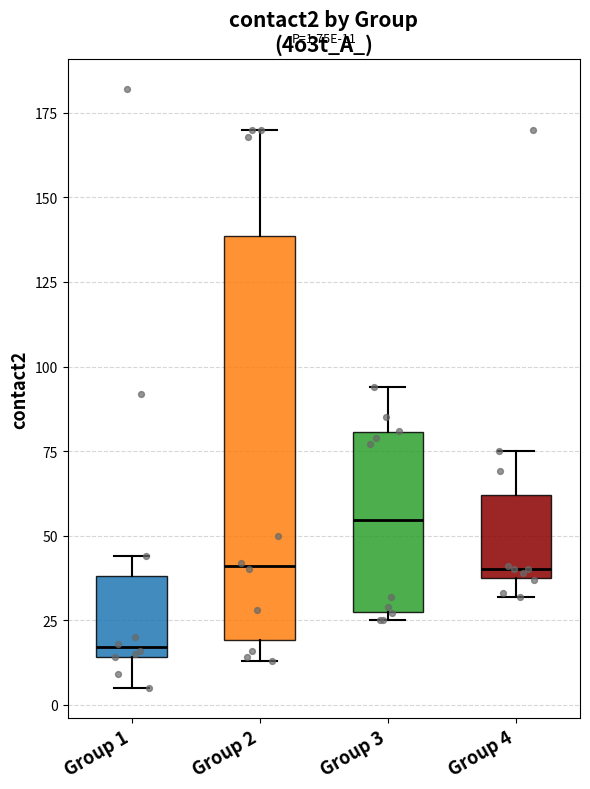

Which box's median line is the lowest?

Group 1